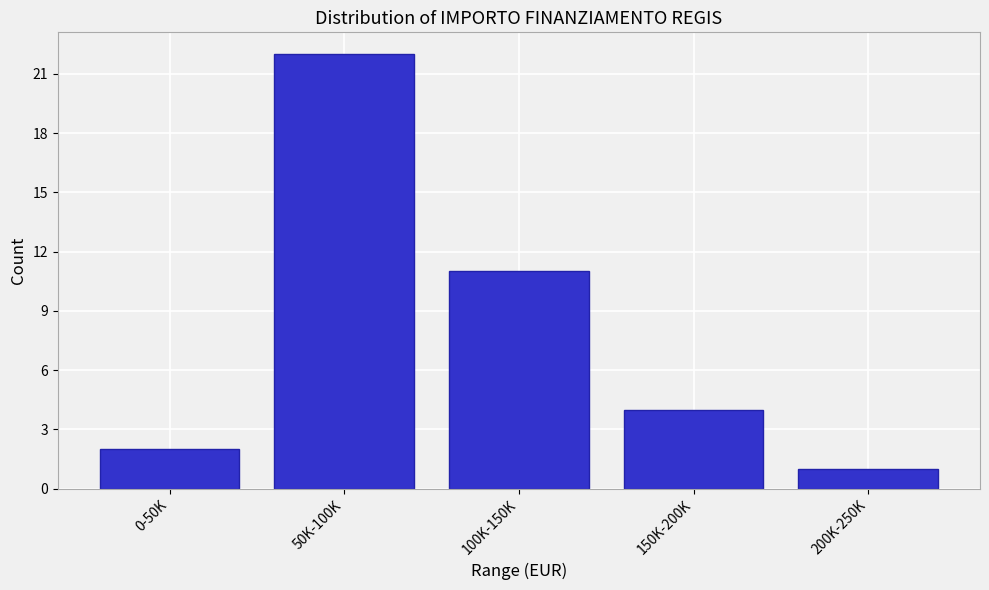

Reading right to left, list all the values displayed in this chart.

1	4	11	22	2